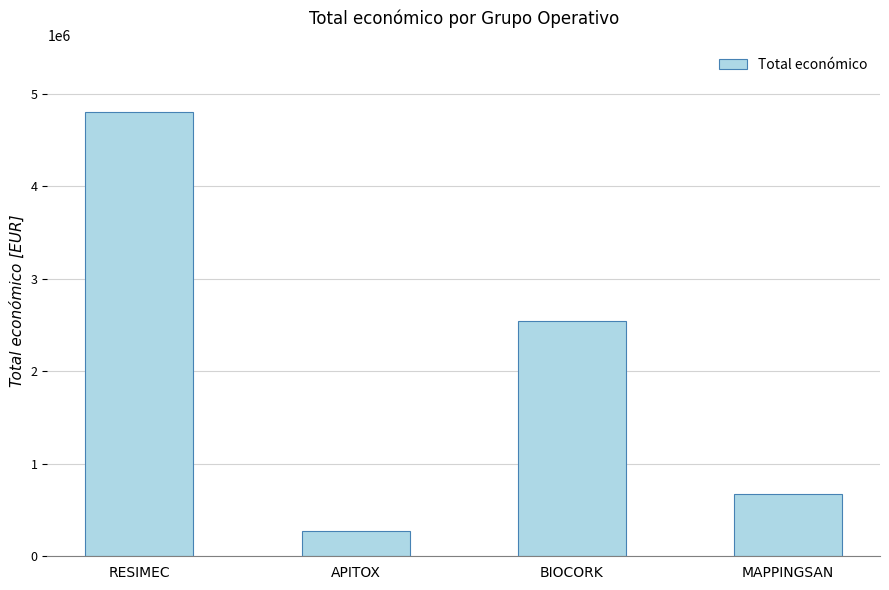

Which label corresponds to the largest value in the chart?

RESIMEC